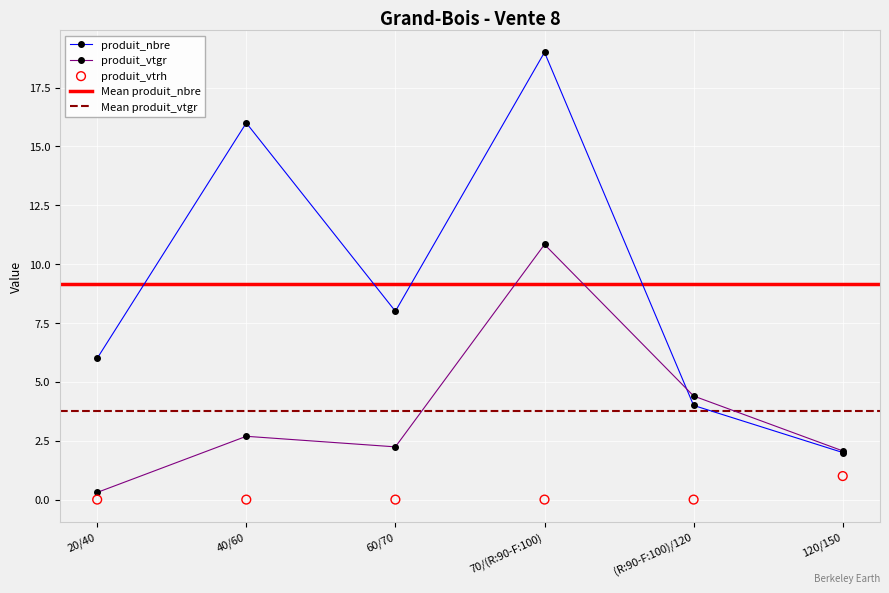

Which series has the widest spread of Y values?

produit_nbre